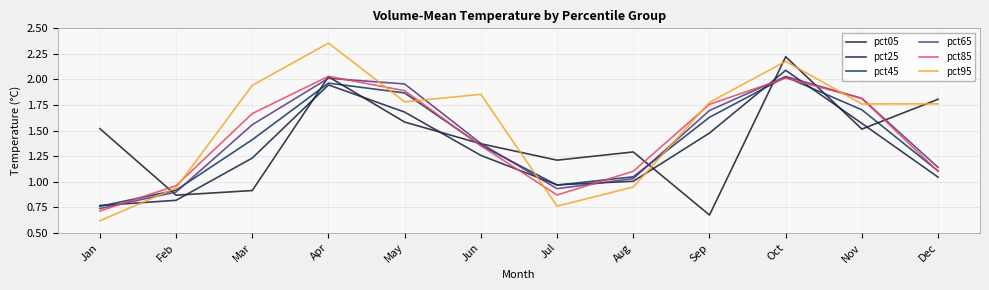

Reading left to right, transcribe all the data shown in this chart.

pct05: 1.5	0.9	0.9	2.0	1.6	1.4	1.2	1.3	0.7	2.2	1.5	1.8
pct25: 0.8	0.8	1.2	1.9	1.7	1.3	1.0	1.0	1.5	2.1	1.6	1.0
pct45: 0.8	0.9	1.4	2.0	1.9	1.4	1.0	1.0	1.6	2.0	1.7	1.1
pct65: 0.7	0.9	1.6	2.0	2.0	1.4	0.9	1.0	1.7	2.0	1.8	1.1
pct85: 0.7	1.0	1.7	2.0	1.9	1.4	0.9	1.1	1.8	2.0	1.8	1.1
pct95: 0.6	0.9	1.9	2.4	1.8	1.9	0.8	0.9	1.8	2.2	1.8	1.8